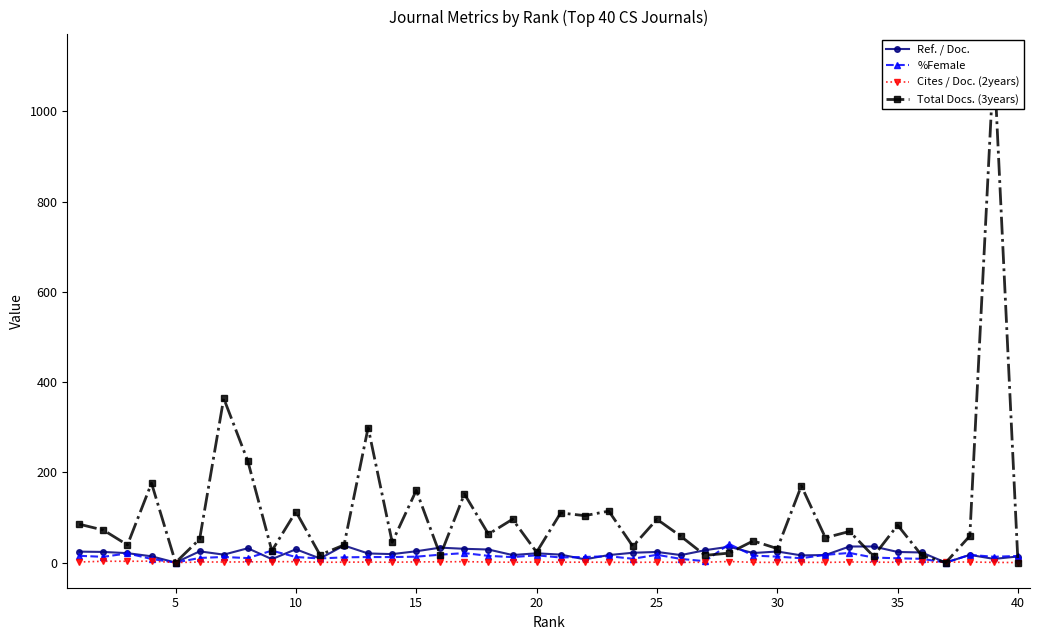

True or false: Ref. / Doc. has more than 1 interior local peaks.

True